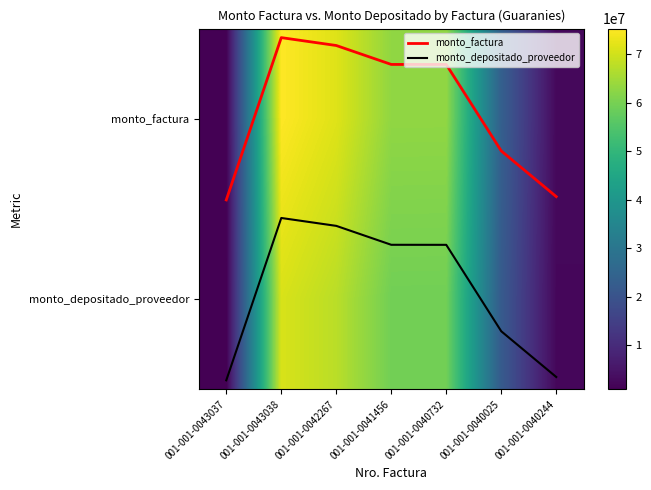

At which category is the sum across all series the highest?

001-001-0043038